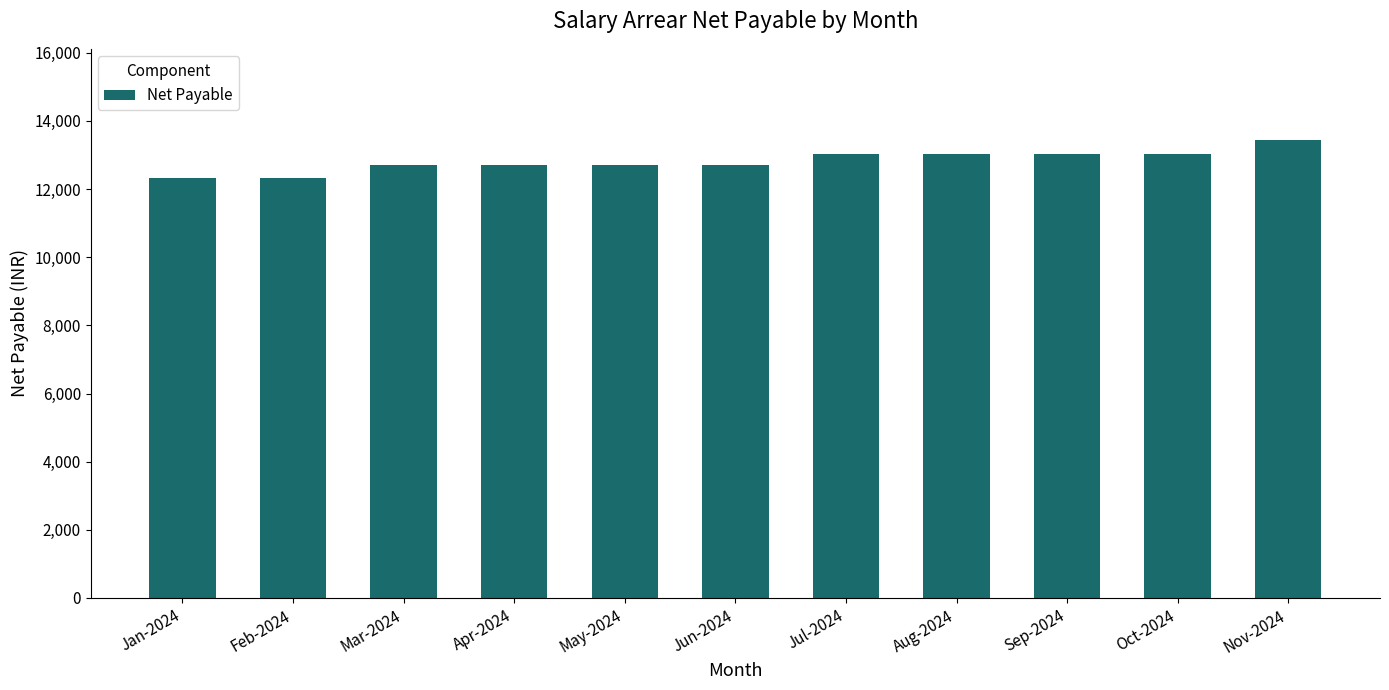

What is the sum of all values?

141111